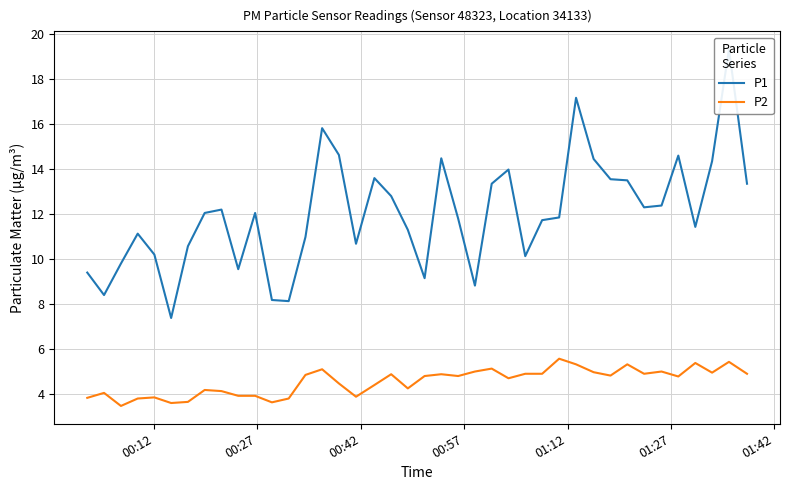

What is the highest value of the P2 series?

5.6